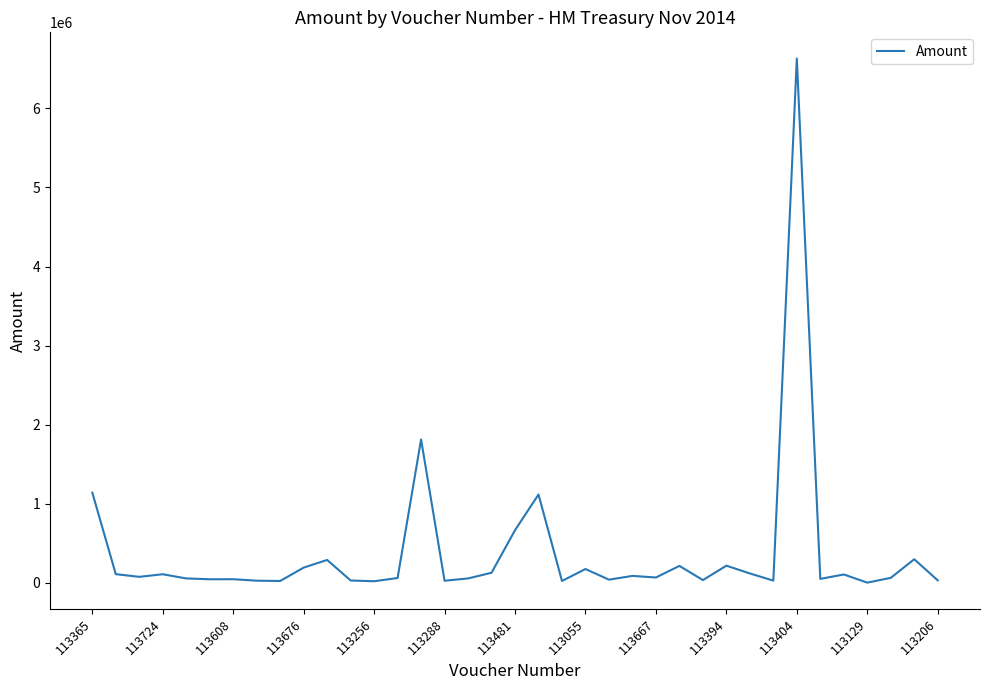

What is the maximum value shown in the chart?

6628645.2